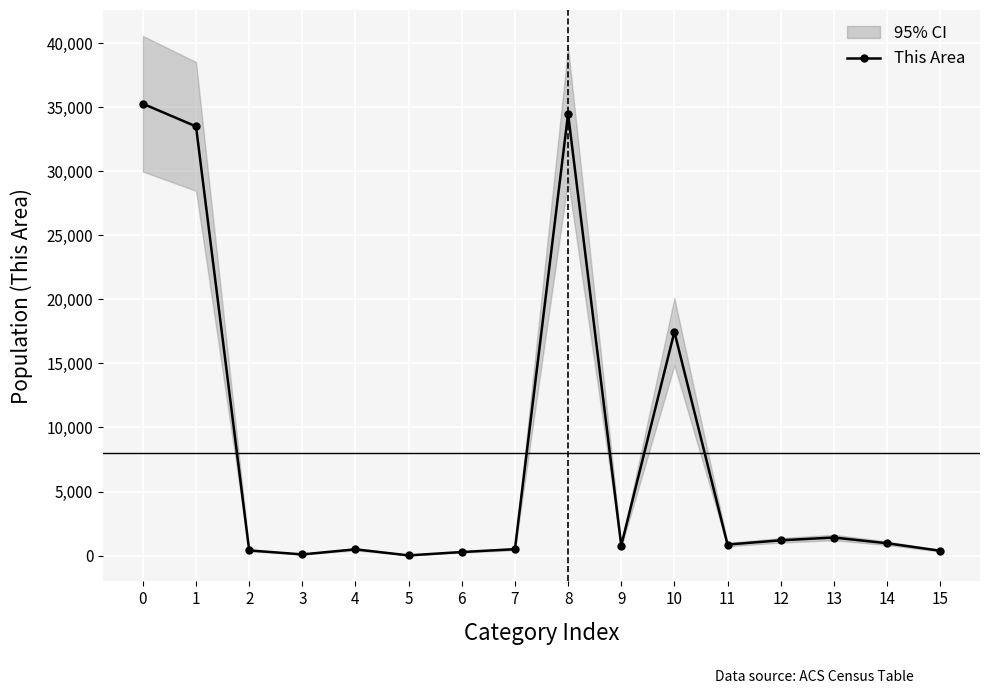

Count the number of data series in this chart.

1